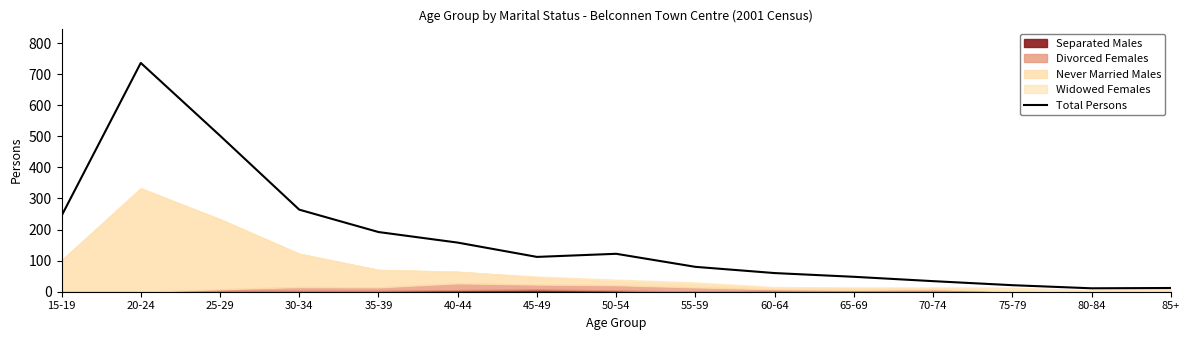

How many data points does each series have?

15